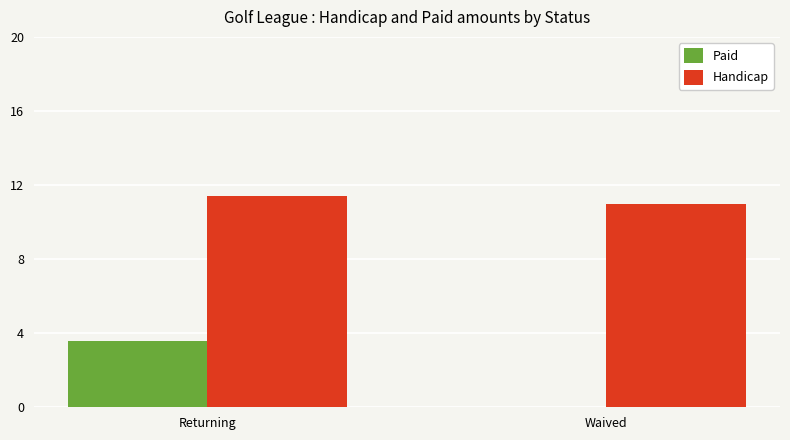

Count the Handicap values in the range 11 to 12.

2